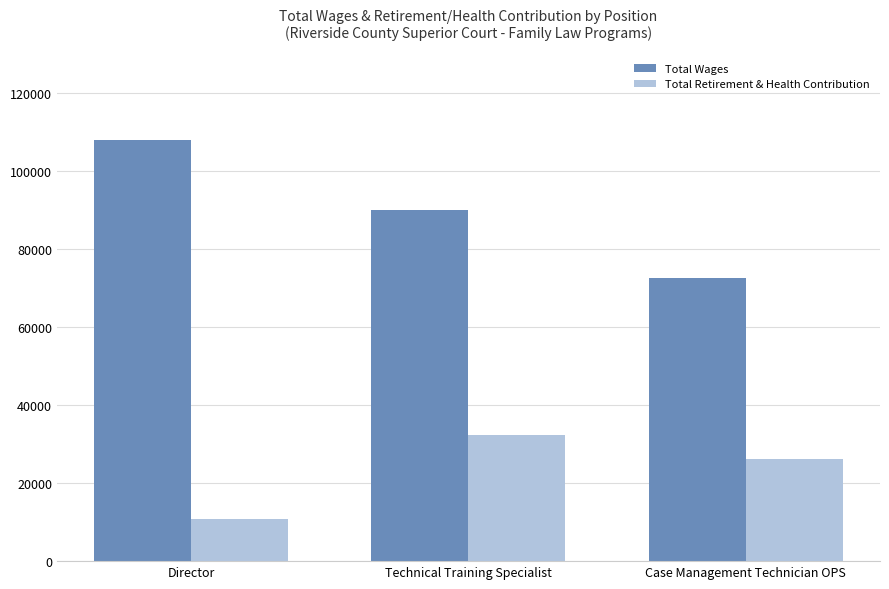

How many groups of bars are there?

3